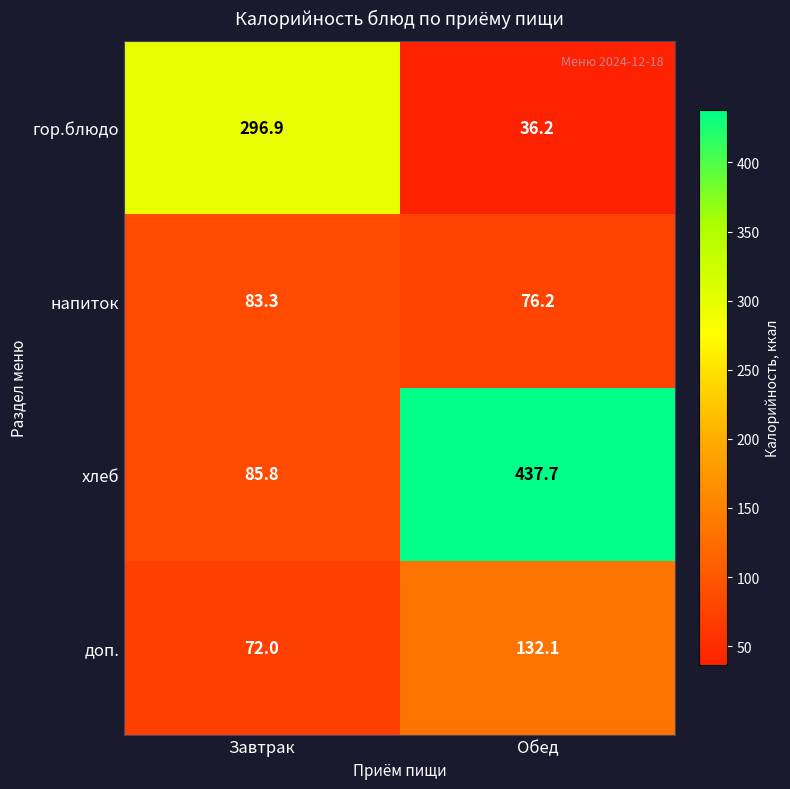

Which series has the largest total across all categories?

хлеб